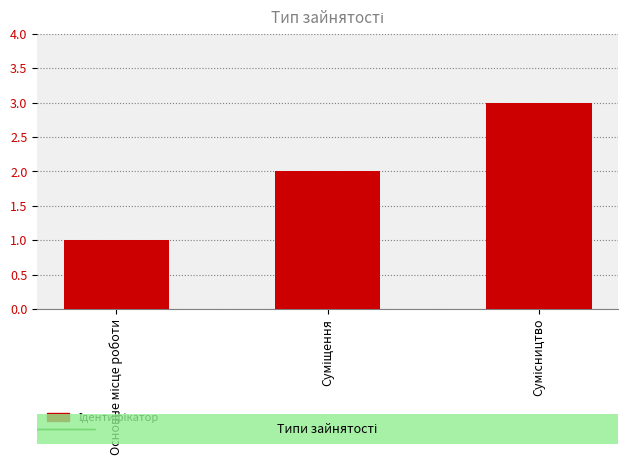

What is the maximum value shown in the chart?

3